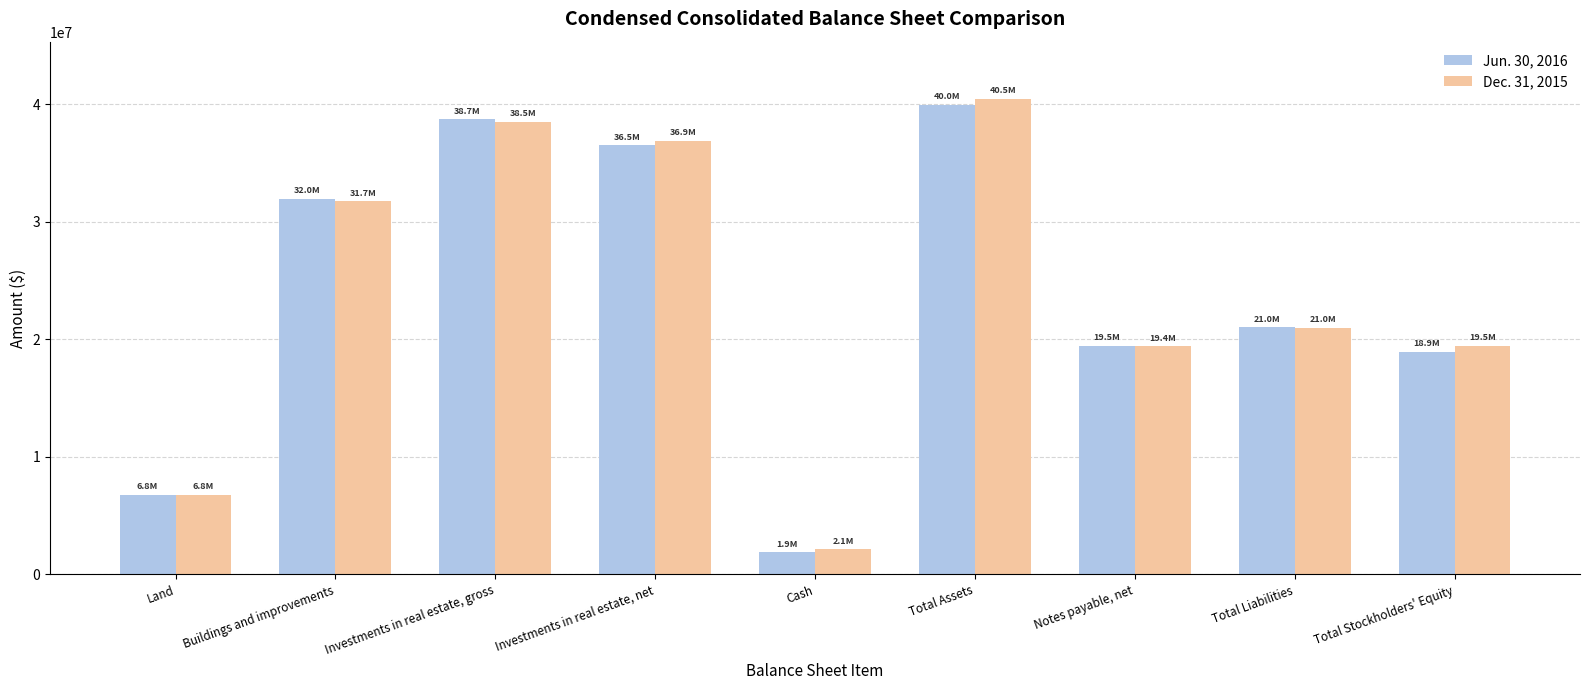

At Total Stockholders' Equity, list the series in order from smallest to largest.

Jun. 30, 2016, Dec. 31, 2015